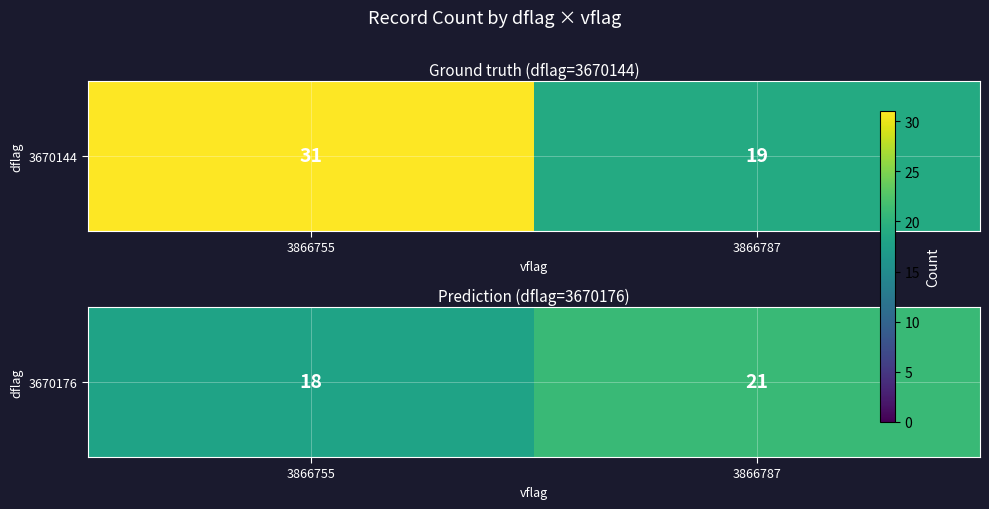

Reading left to right, what are all the values shown in this chart?

3866755=18	3866787=21